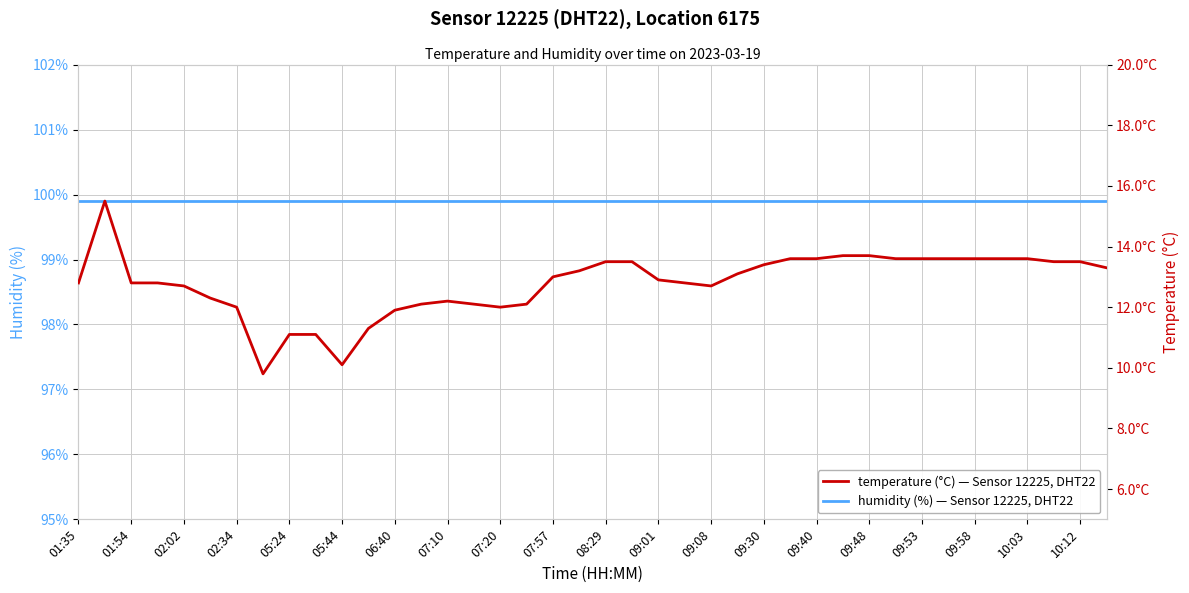

What is the label of the 20th point from the left?

10:12